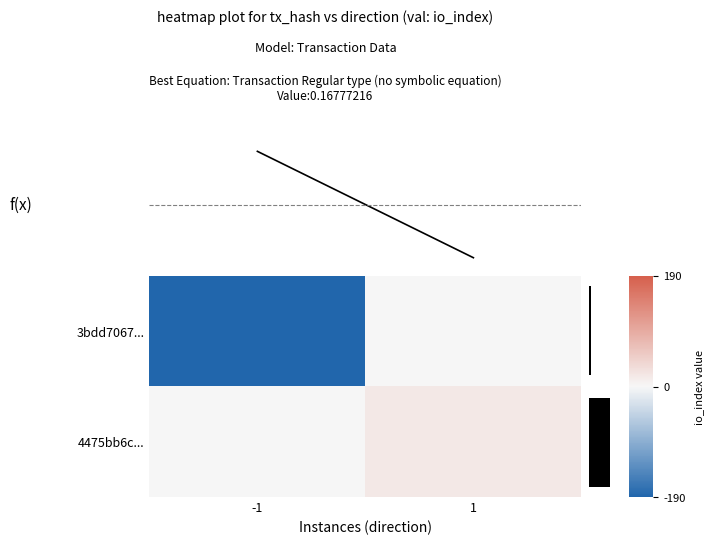

Count the number of categories in the chart.

2